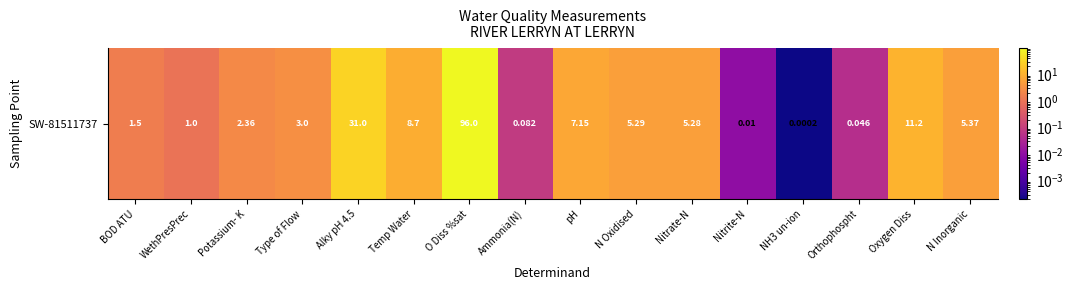

Rank the categories by value from lowest to highest.

NH3 un-ion, Nitrite-N, Orthophospht, Ammonia(N), WethPresPrec, BOD ATU, Potassium- K, Type of Flow, Nitrate-N, N Oxidised, N Inorganic, pH, Temp Water, Oxygen Diss, Alky pH 4.5, O Diss %sat